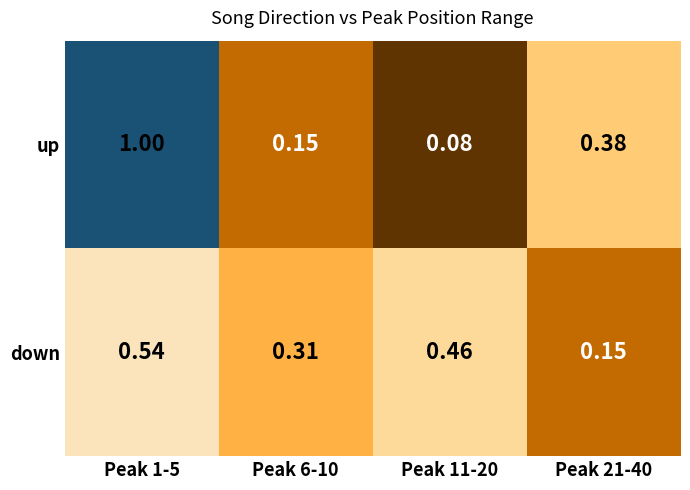

Between Peak 6-10 and Peak 11-20, which series saw the biggest shift?

down